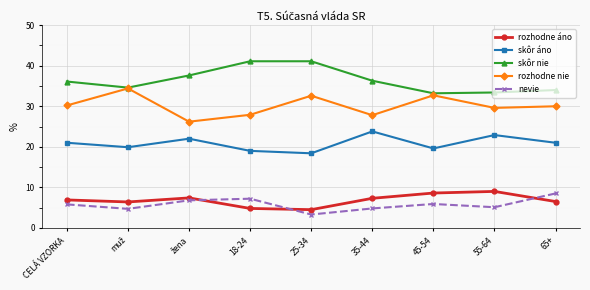

Between 18-24 and 65+, which series saw the biggest shift?

skôr nie